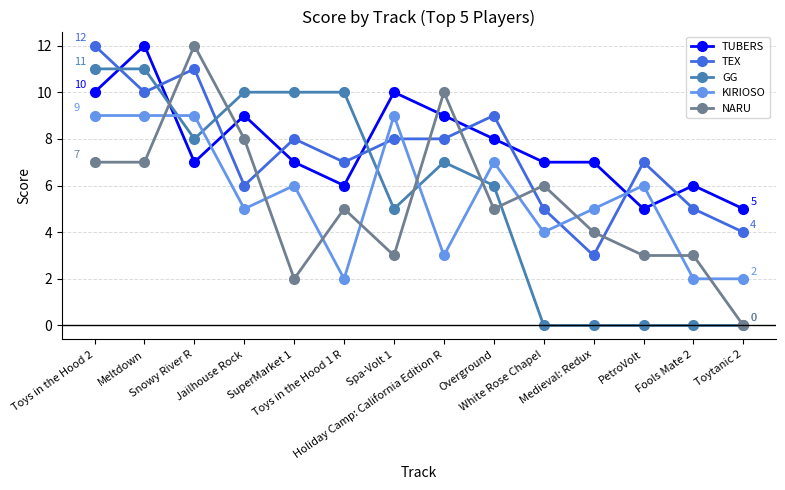

What position from the right is Medieval: Redux?

4